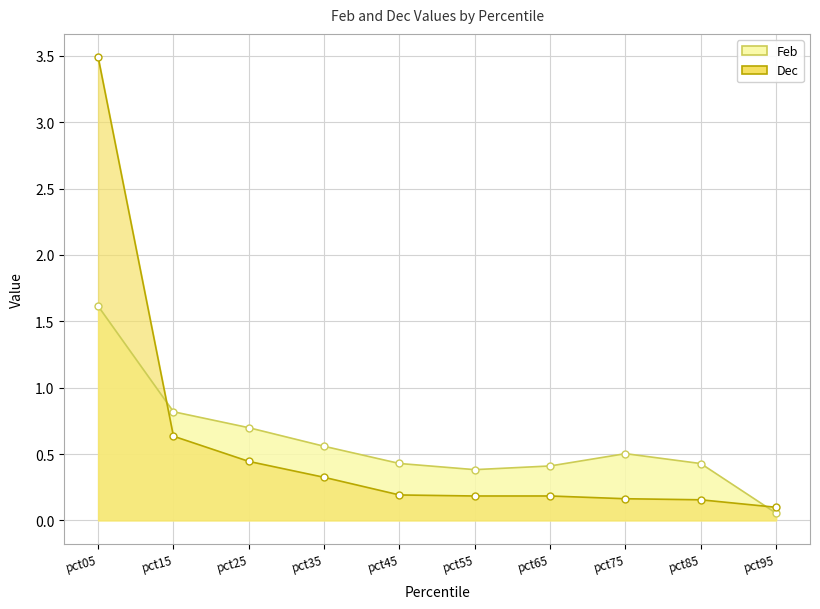

Rank the series by their maximum value, from lowest to highest.

Feb, Dec